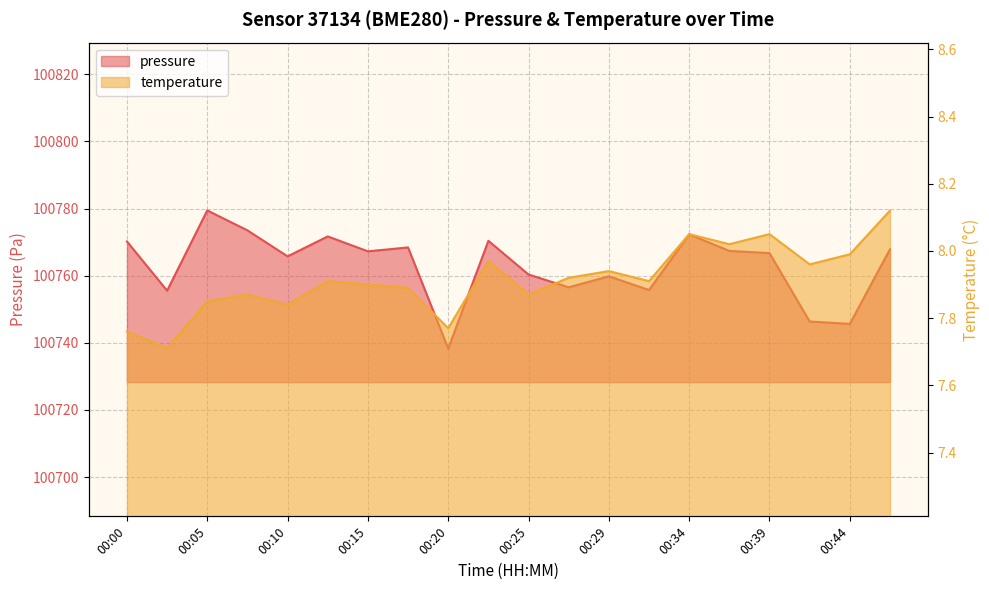

What is the value of the temperature point at the 1st from the left?

7.8